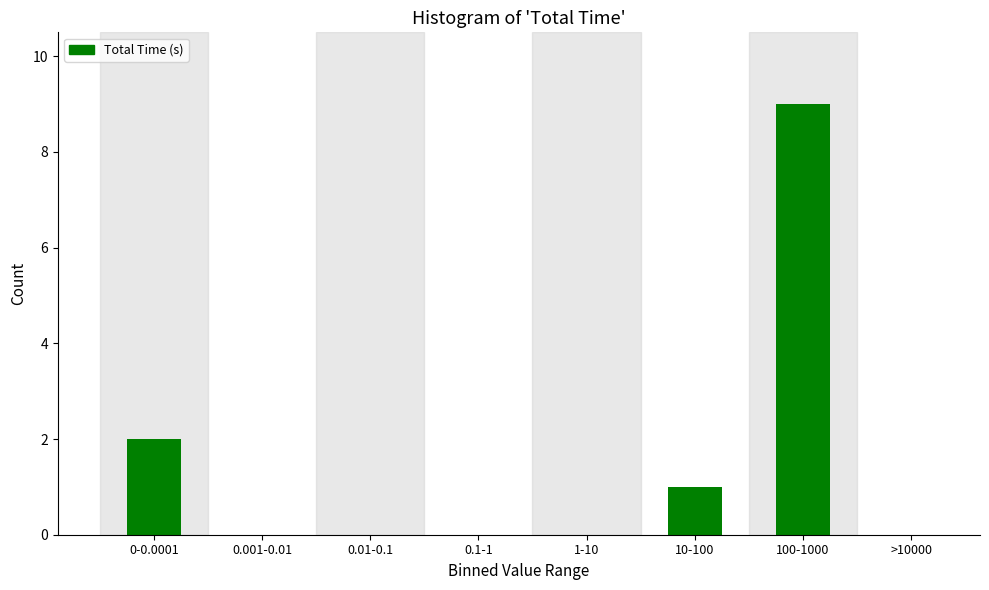

Reading right to left, list all the values displayed in this chart.

>10000=0	100-1000=9	10-100=1	1-10=0	0.1-1=0	0.01-0.1=0	0.001-0.01=0	0-0.0001=2